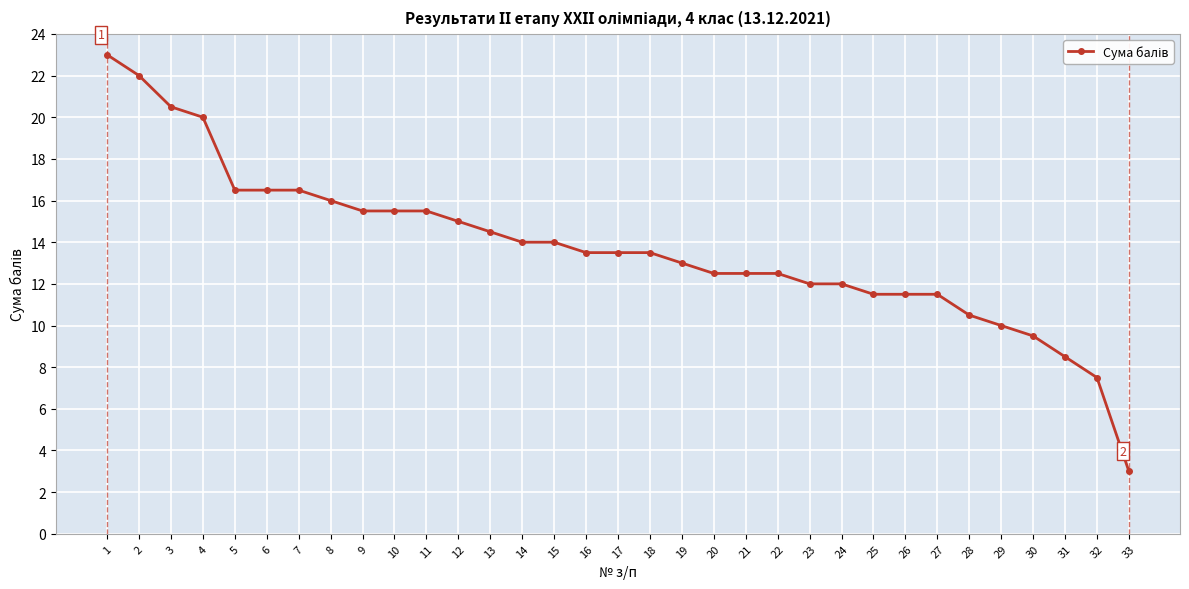

Is it true that the value at 6 is 16.5?

True